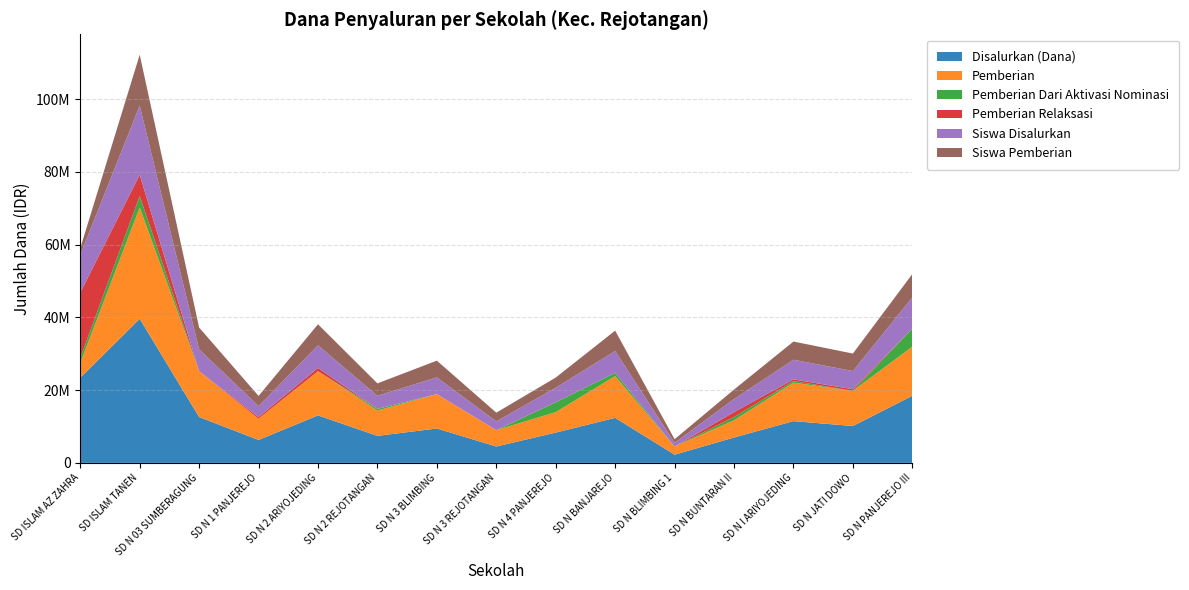

Reading right to left, list all the values displayed in this chart.

Disalurkan (Dana): 18450000	10125000	11475000	6975000	2250000	12375000	8325000	4500000	9450000	7425000	13050000	6300000	12600000	39600000	23400000
Pemberian: 13500000	9675000	10575000	4725000	2250000	11475000	5625000	4500000	9450000	6975000	12150000	5850000	12600000	30600000	4050000
Pemberian Dari Aktivasi Nominasi: 4950000	0	450000	900000	0	900000	2700000	0	0	450000	0	0	0	3150000	1350000
Pemberian Relaksasi: 0	450000	450000	1350000	0	0	0	0	0	0	900000	450000	0	5850000	18000000
Siswa Disalurkan: 43	25	27	18	5	30	20	12	23	18	31	15	30	95	52
Siswa Pemberian: 32	24	25	13	5	28	14	12	23	17	29	14	30	70	9